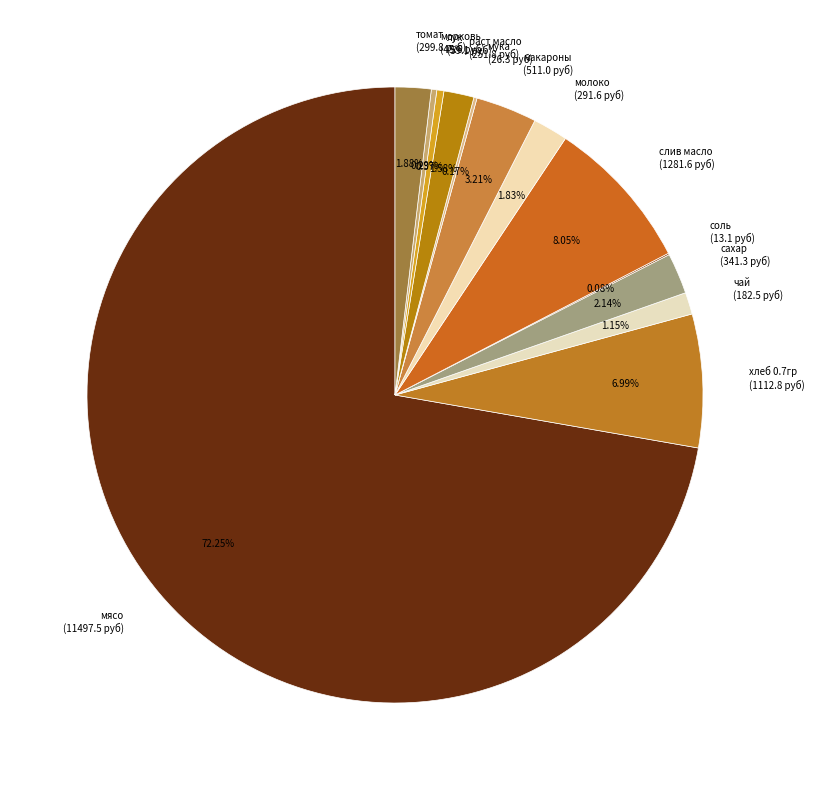

Does мясо (11497.5 руб) account for over 50% of the chart?

Yes